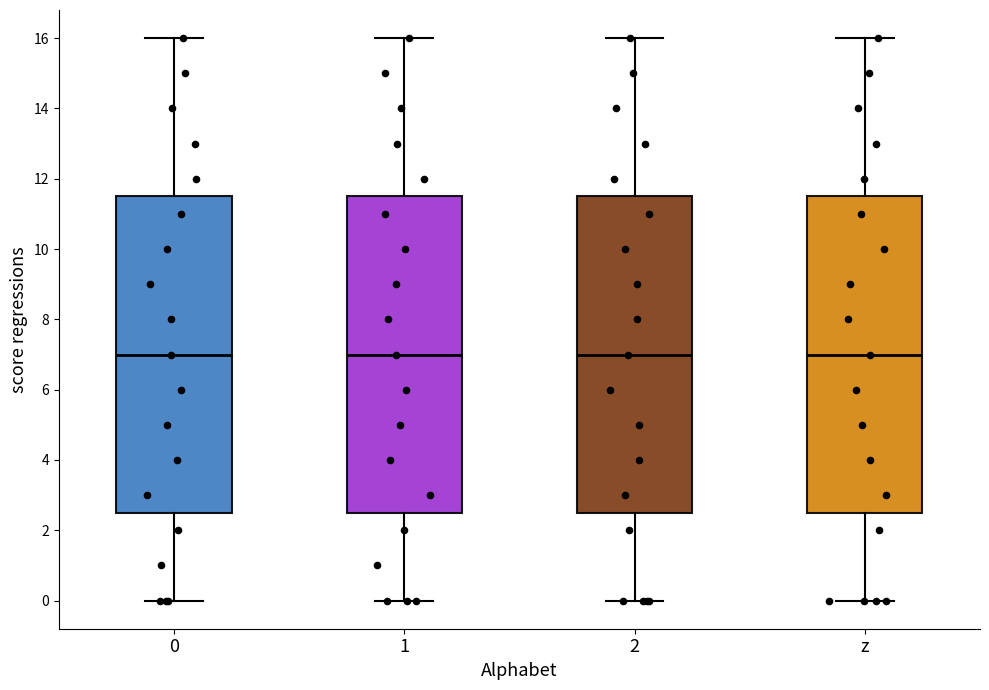

Reading left to right, read every box against the y-axis: the position of its median line, the range the box covers, and the ends of its whiskers. The values are not printed on the chart, so give them approximately, as read against the axis.

0: median 7.0, box 2.6 to 11.6, whiskers 0.0 to 16.0
1: median 7.0, box 2.6 to 11.6, whiskers 0.0 to 16.0
2: median 7.0, box 2.6 to 11.6, whiskers 0.0 to 16.0
z: median 7.0, box 2.6 to 11.6, whiskers 0.0 to 16.0